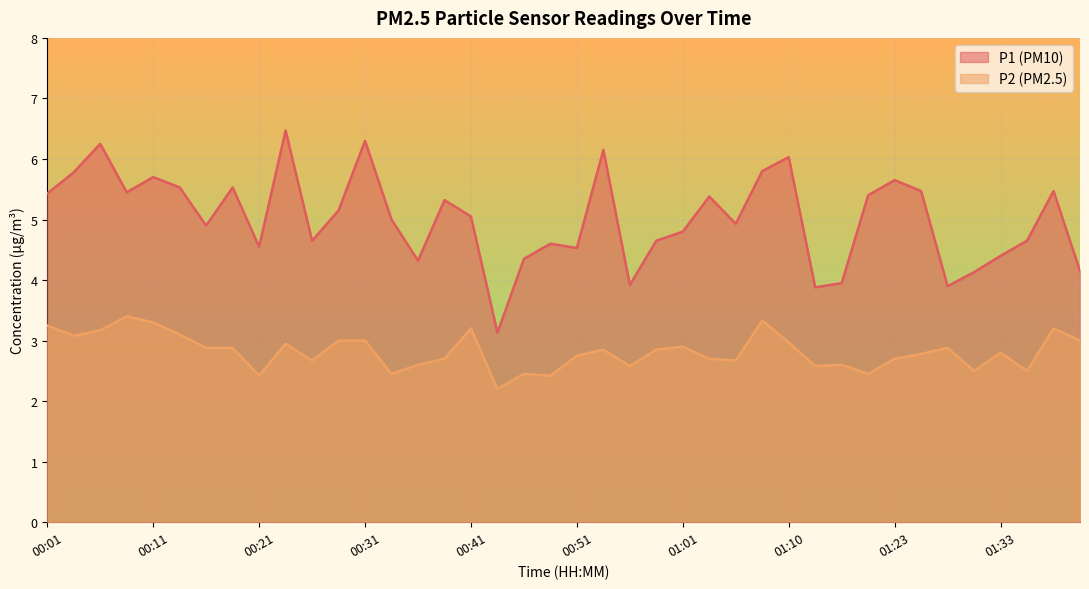

Rank the series at 00:38 from lowest to highest value.

P2, P1